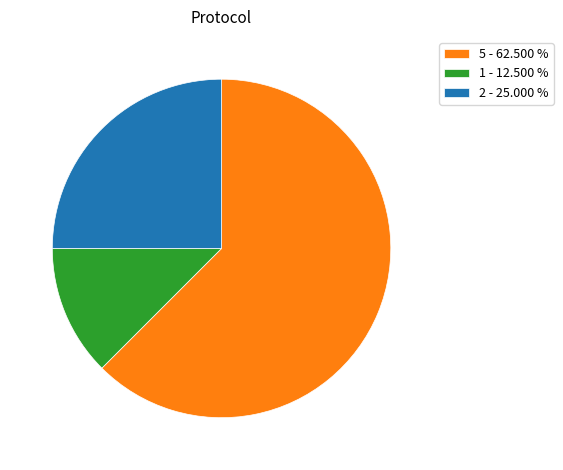

Rank the categories by value from highest to lowest.

5 - 62.500 %, 2 - 25.000 %, 1 - 12.500 %